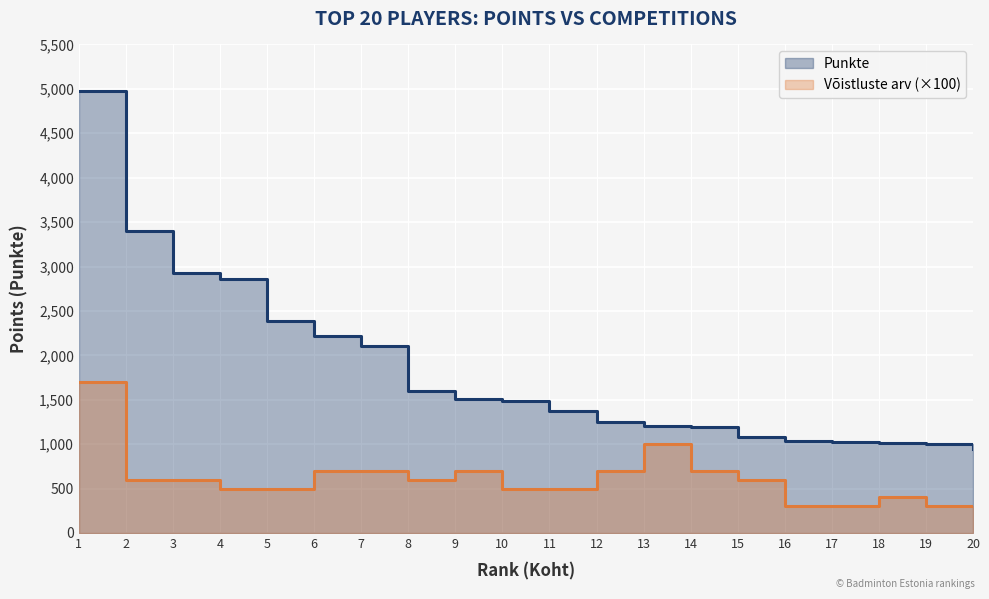

Is the value of Võistluste arv at 3 greater than the value of Punkte at 2?

No